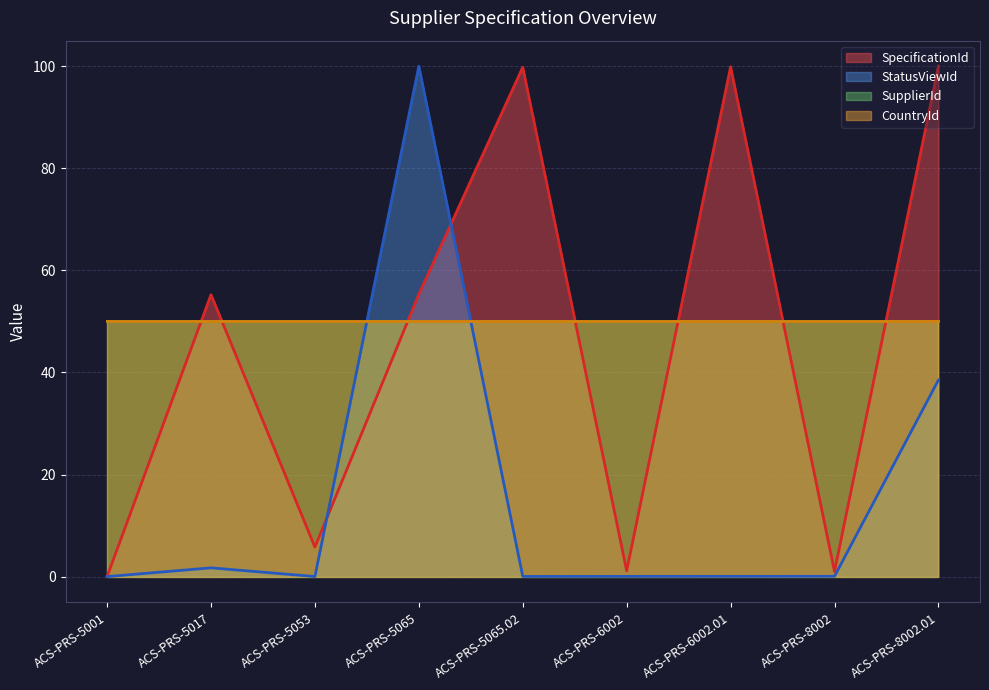

At which category does the chart reach its minimum across all series?

ACS-PRS-5001